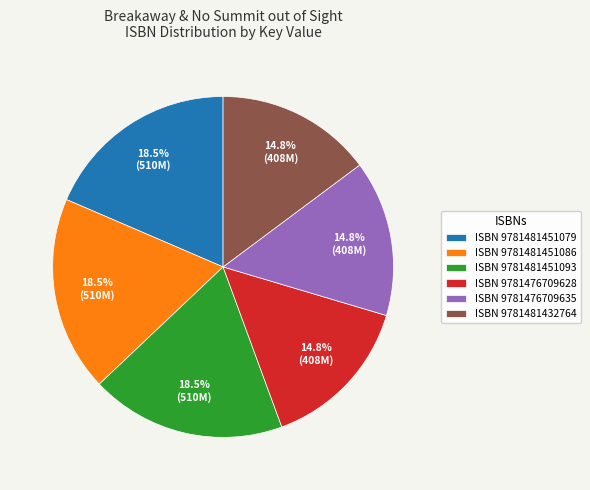

Approximately how many times larger is the value at ISBN 9781481451079 compared to ISBN 9781481451086?

1.0